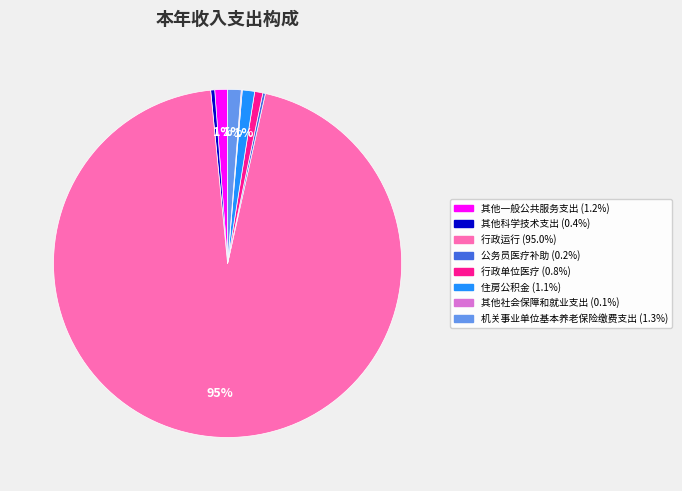

To the nearest percent, what is the combined percentage of 其他一般公共服务支出 and 住房公积金?

2%